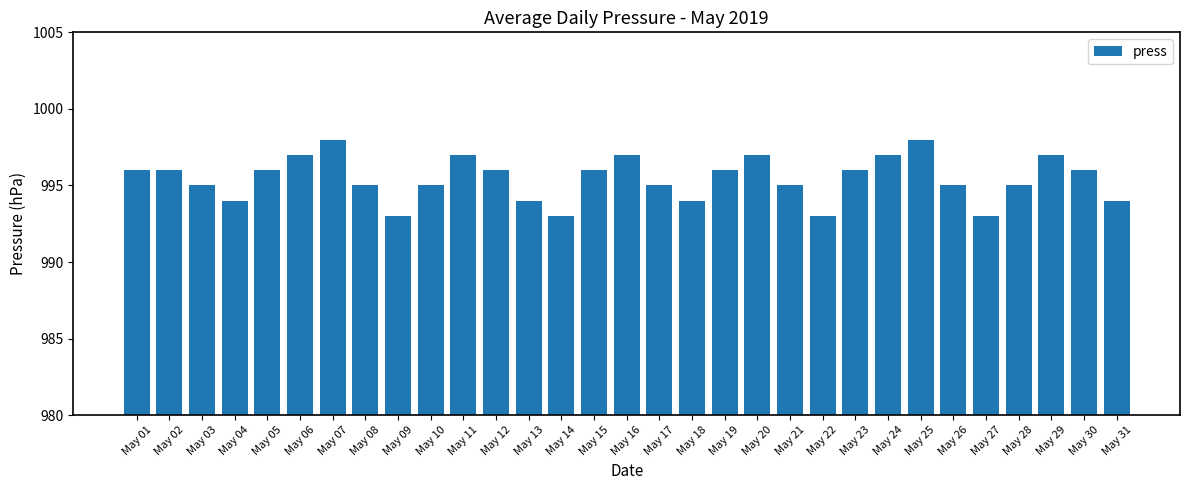

What is the value of the 15th bar from the left?

996